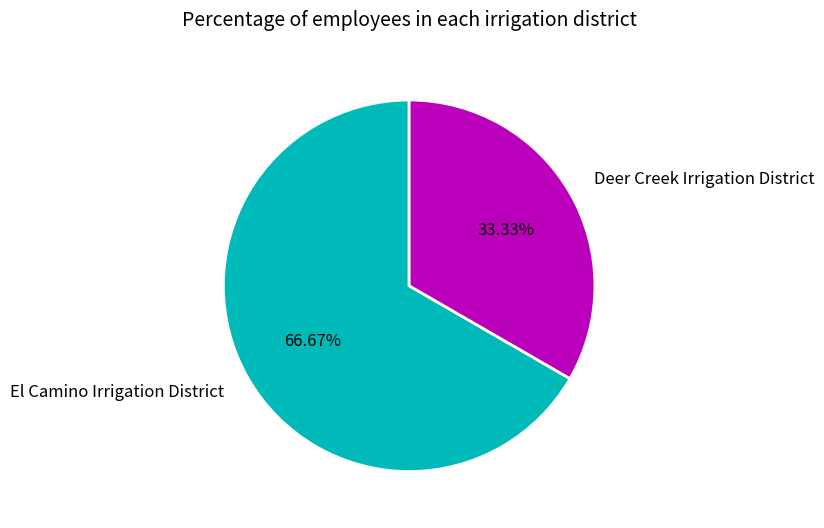

To the nearest percent, what portion does El Camino Irrigation District represent?

67%